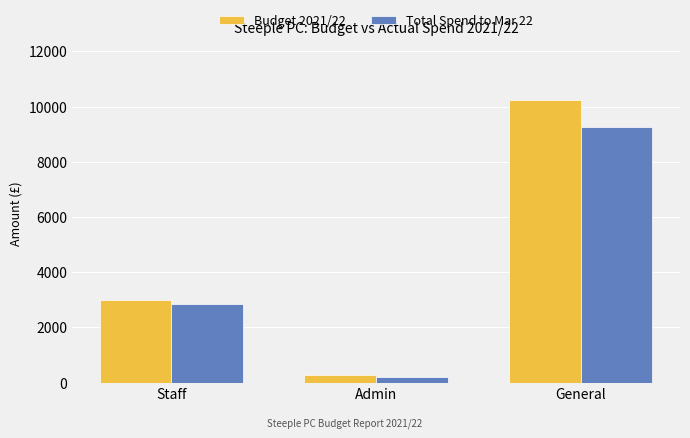

At which label is Budget 2021/22 closest to 5257?

Staff